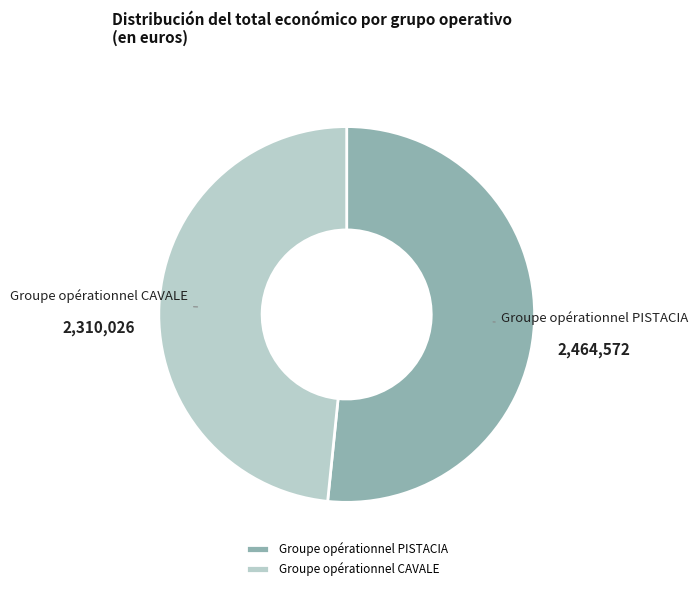

True or false: Groupe opérationnel CAVALE accounts for 48% of the total.

True